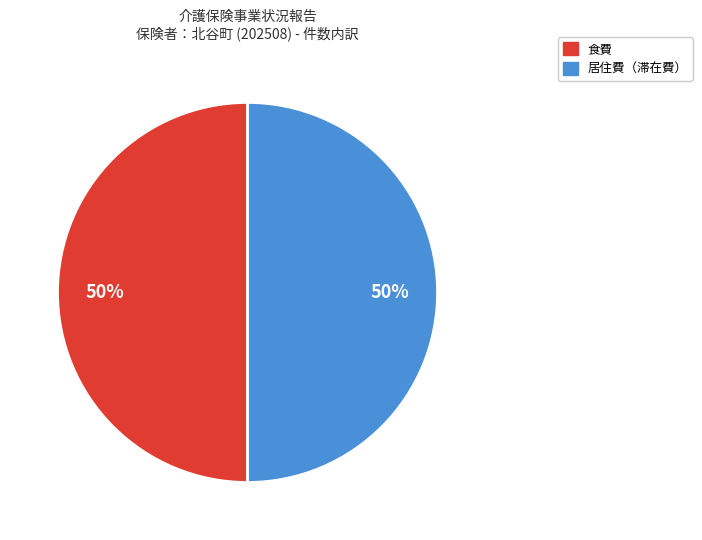

How many slices are in this pie chart?

2